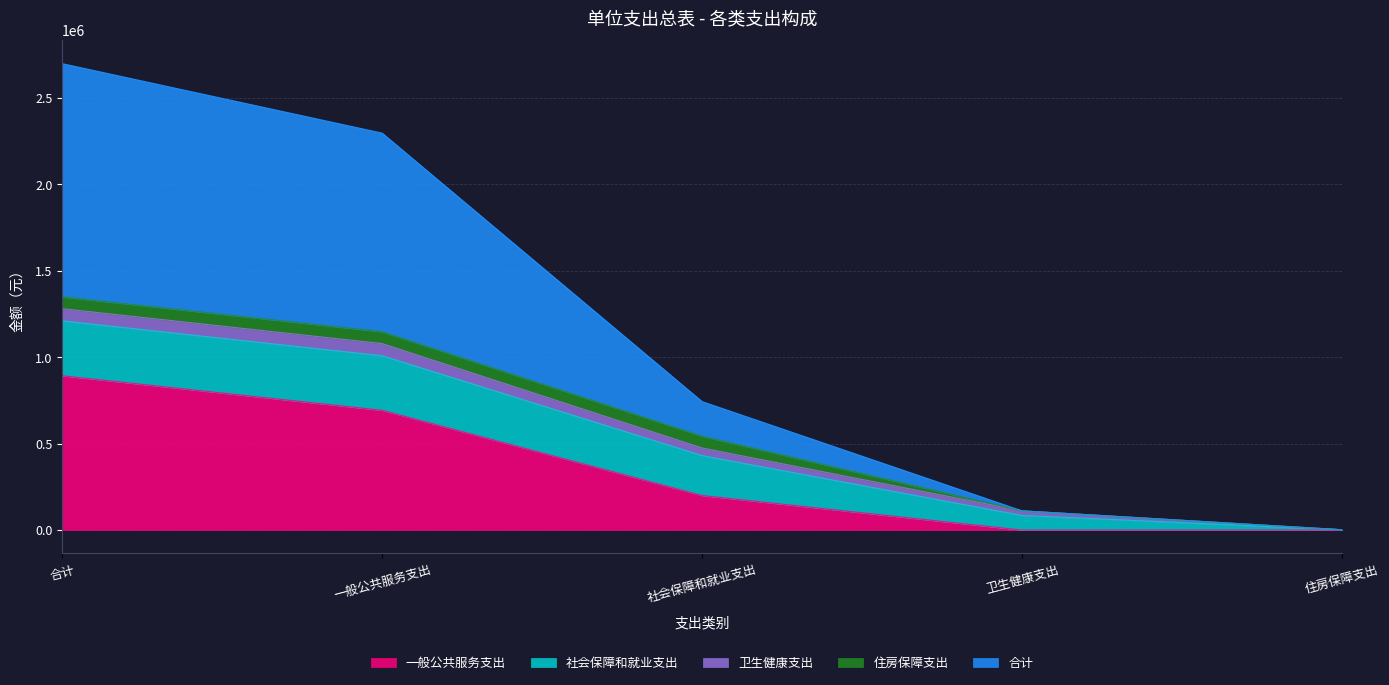

What is the label of the 4th point from the left?

卫生健康支出